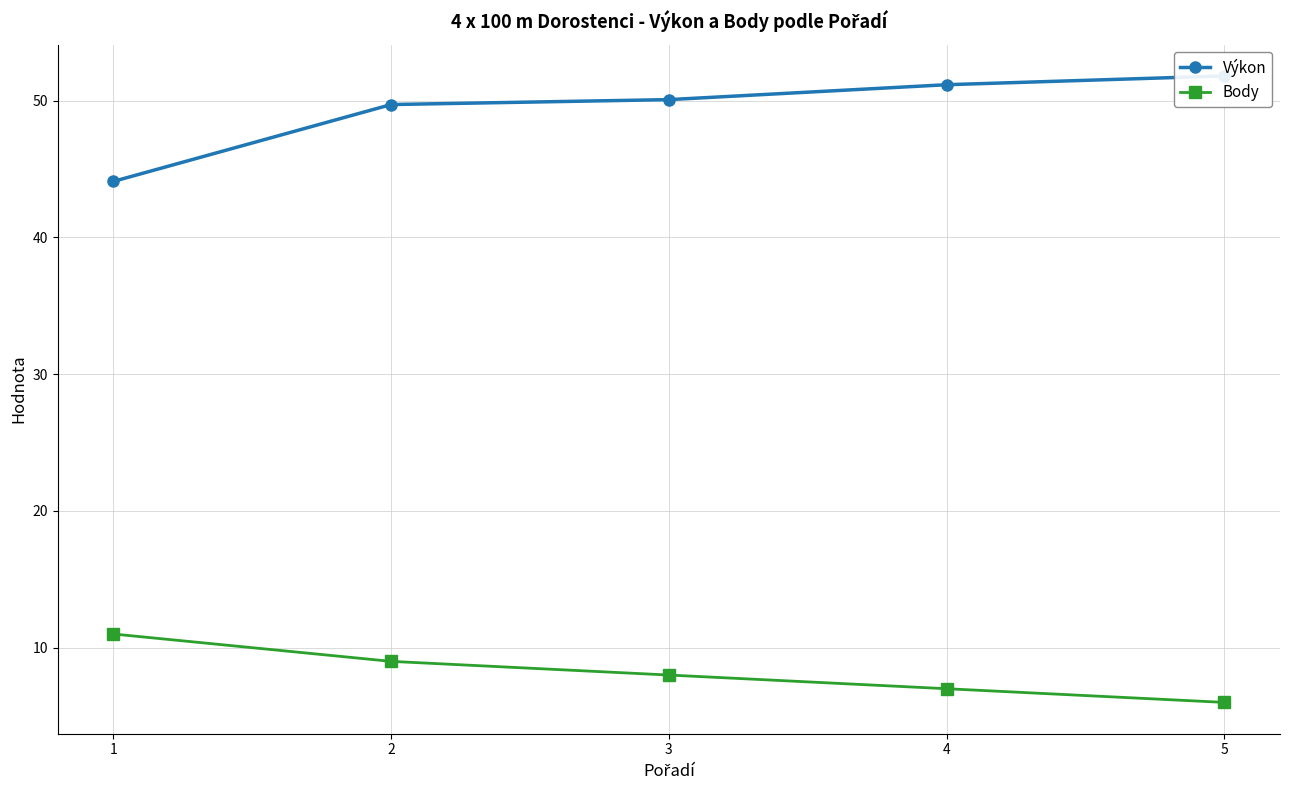

At which label does Body first exceed 8?

1